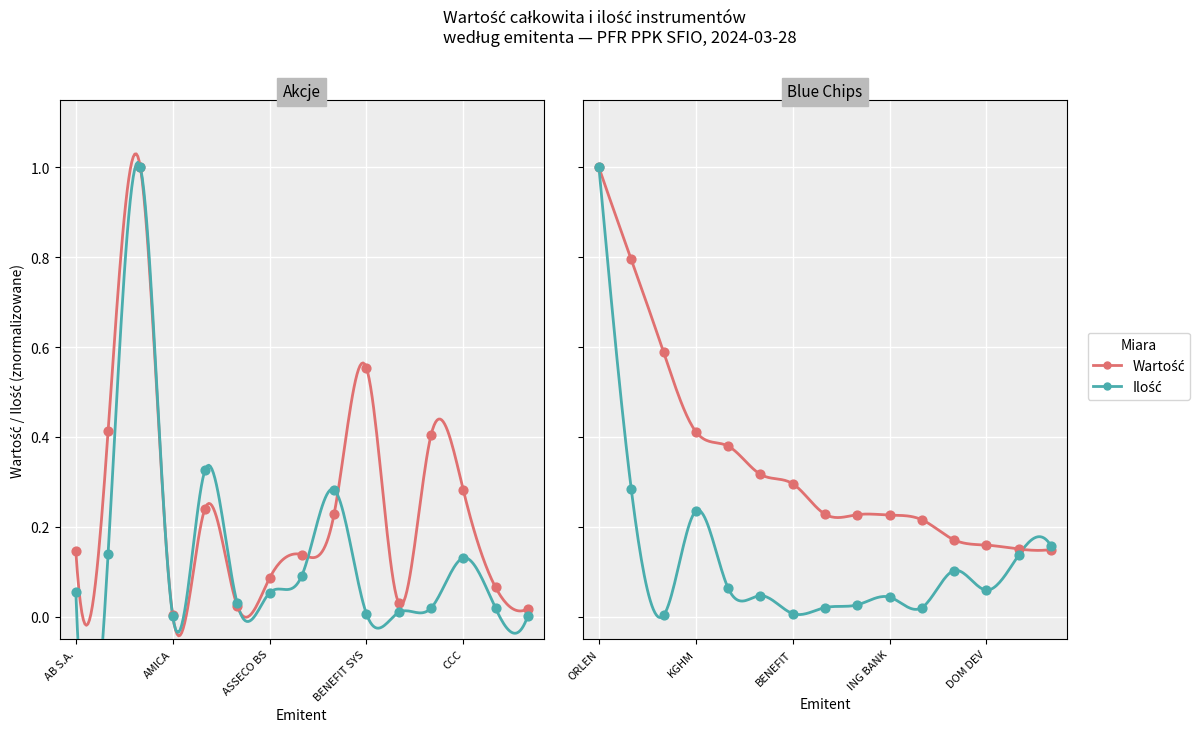

Is the value of ilość_obligacje at 14 greater than the value of akcje_values at 8?

No